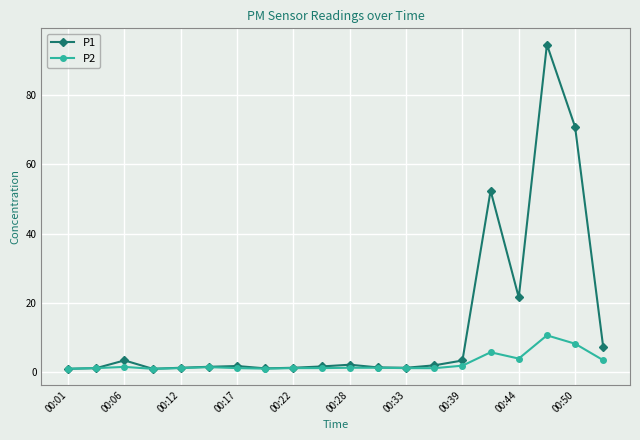

True or false: P1 has more than 0 interior local peaks.

True